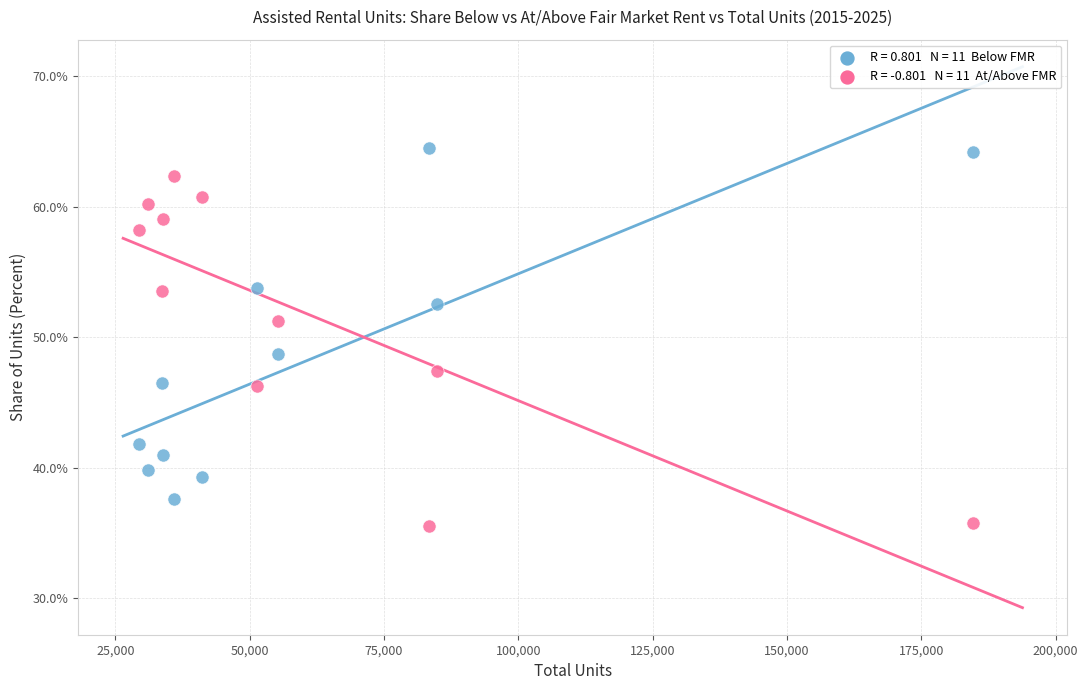

Across all data points, what is the range of X values (max minus min)?

155200.0